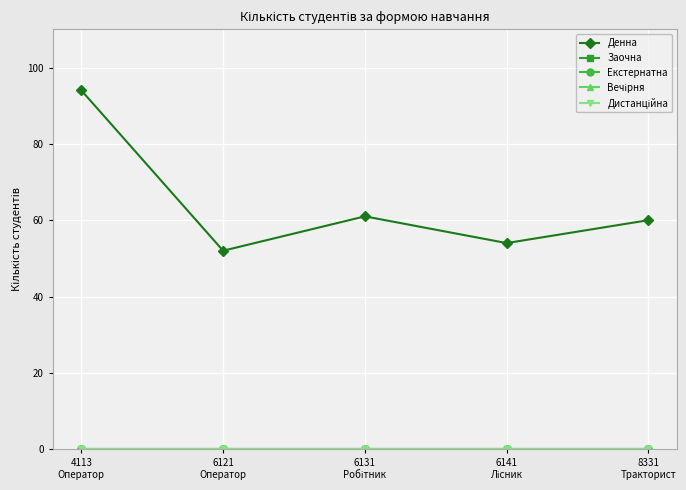

Is this an area chart (filled region under the line)?

No